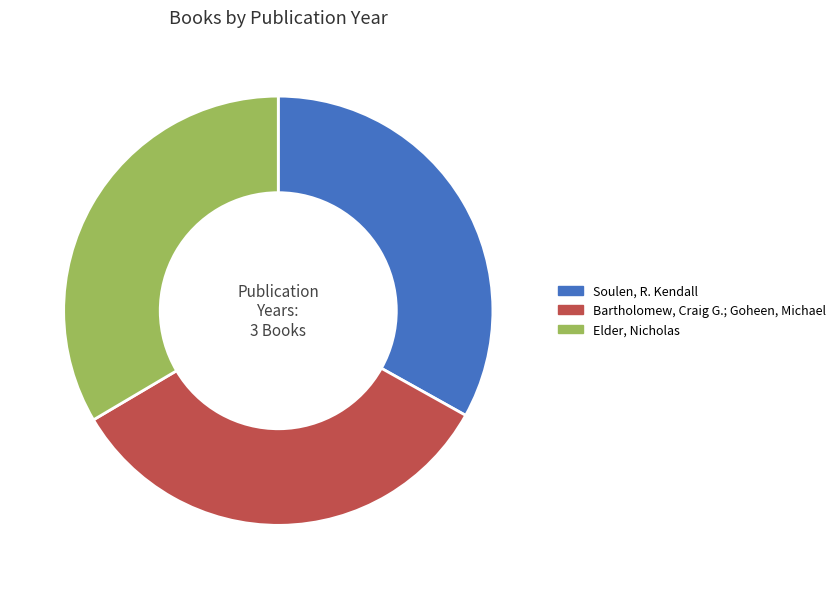

Combined, do Elder, Nicholas and Soulen, R. Kendall account for over 50%?

Yes